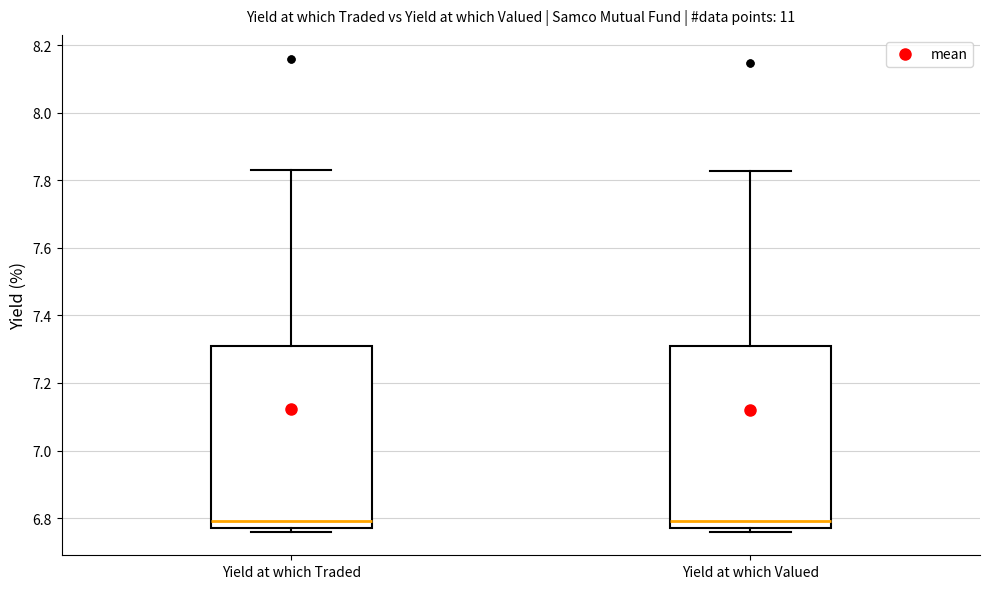

Where does the upper whisker of the box for Yield at which Valued end on the y-axis? The values are not printed on the chart, so give them approximately, as read against the axis.

7.82